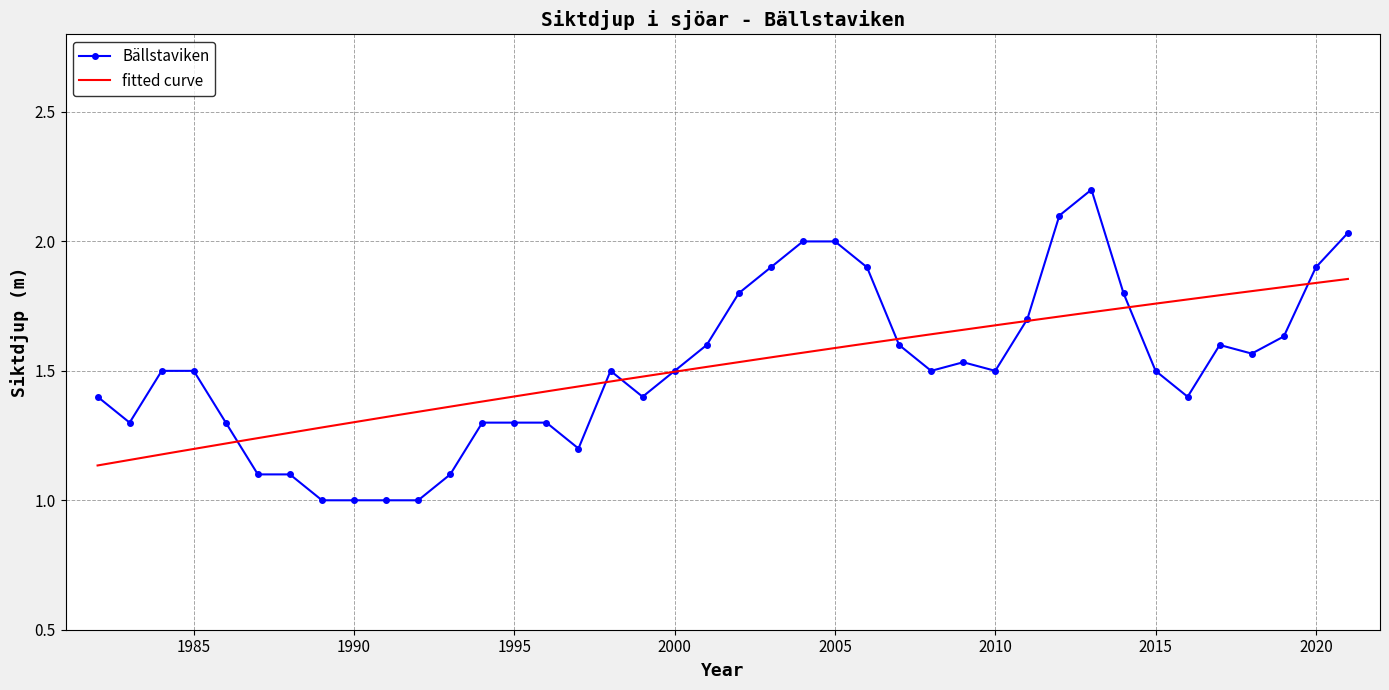

At which category does the data reach its first local valley?

1983